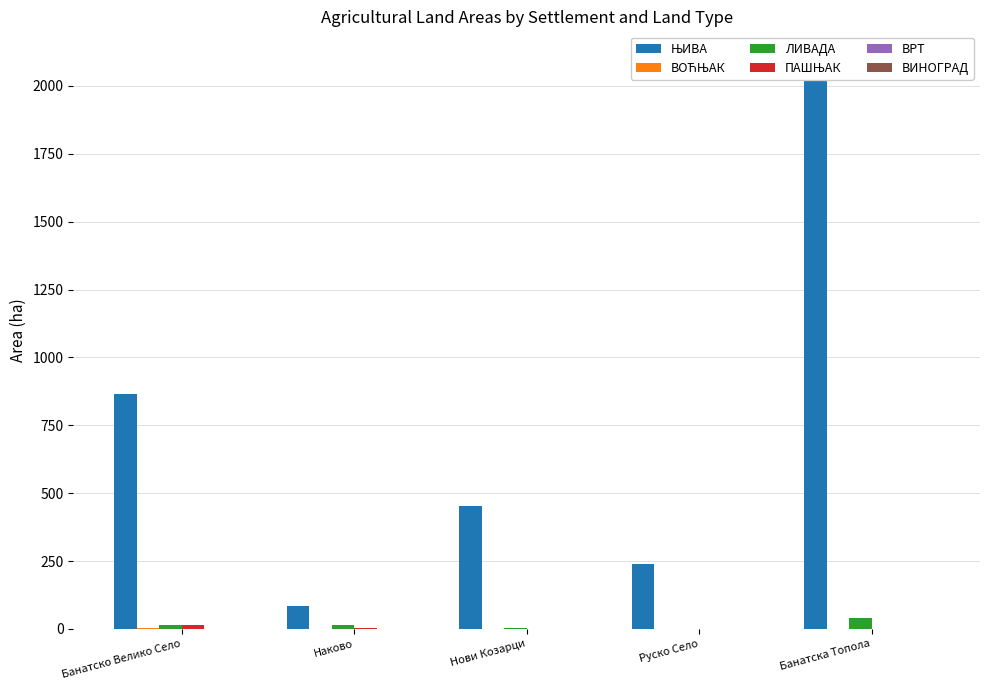

How many distinct data groups are displayed?

6